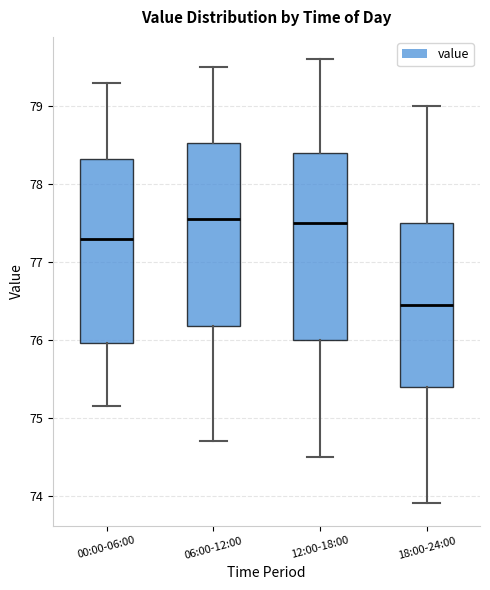

Reading left to right, transcribe this box plot: for each box, give where its median line is, the range the box spans, and where its two whiskers end, as read against the y-axis. The values are not printed on the chart, so give them approximately, as read against the axis.

00:00-06:00: median 77.3, box 76.0 to 78.3, whiskers 75.2 to 79.3
06:00-12:00: median 77.6, box 76.2 to 78.5, whiskers 74.7 to 79.5
12:00-18:00: median 77.5, box 76.0 to 78.4, whiskers 74.5 to 79.6
18:00-24:00: median 76.5, box 75.4 to 77.5, whiskers 73.9 to 79.0